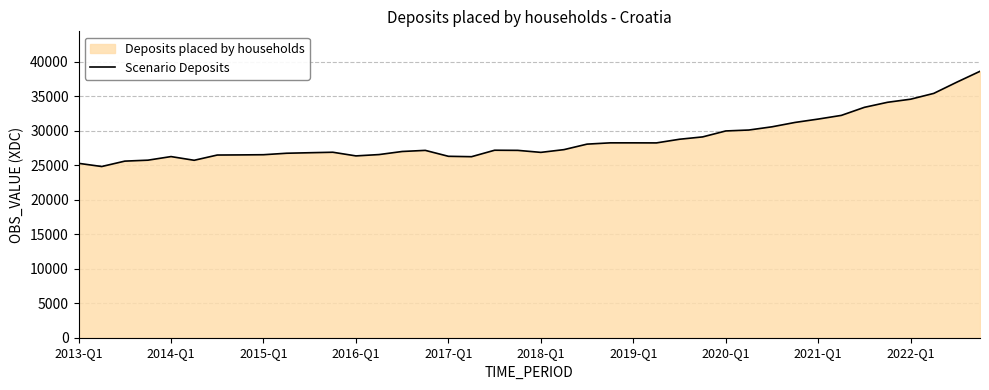

At which category does the chart reach its peak across all series?

39